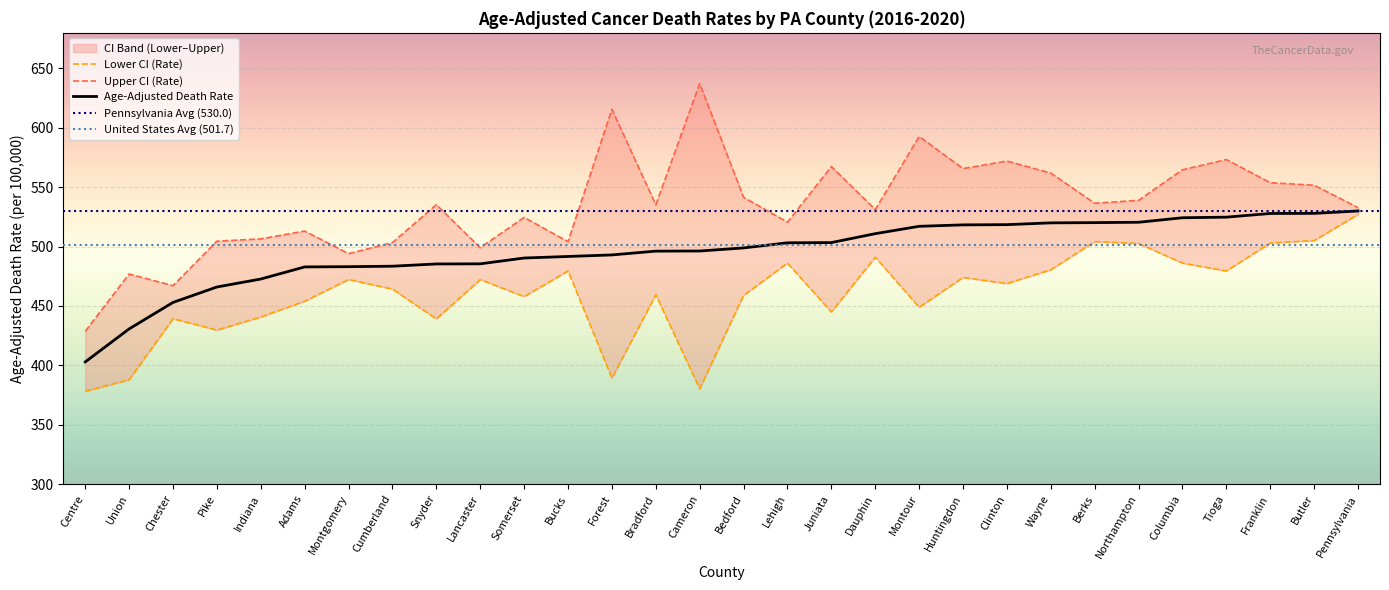

What is the average value of the Lower CI (Rate) series?

460.2